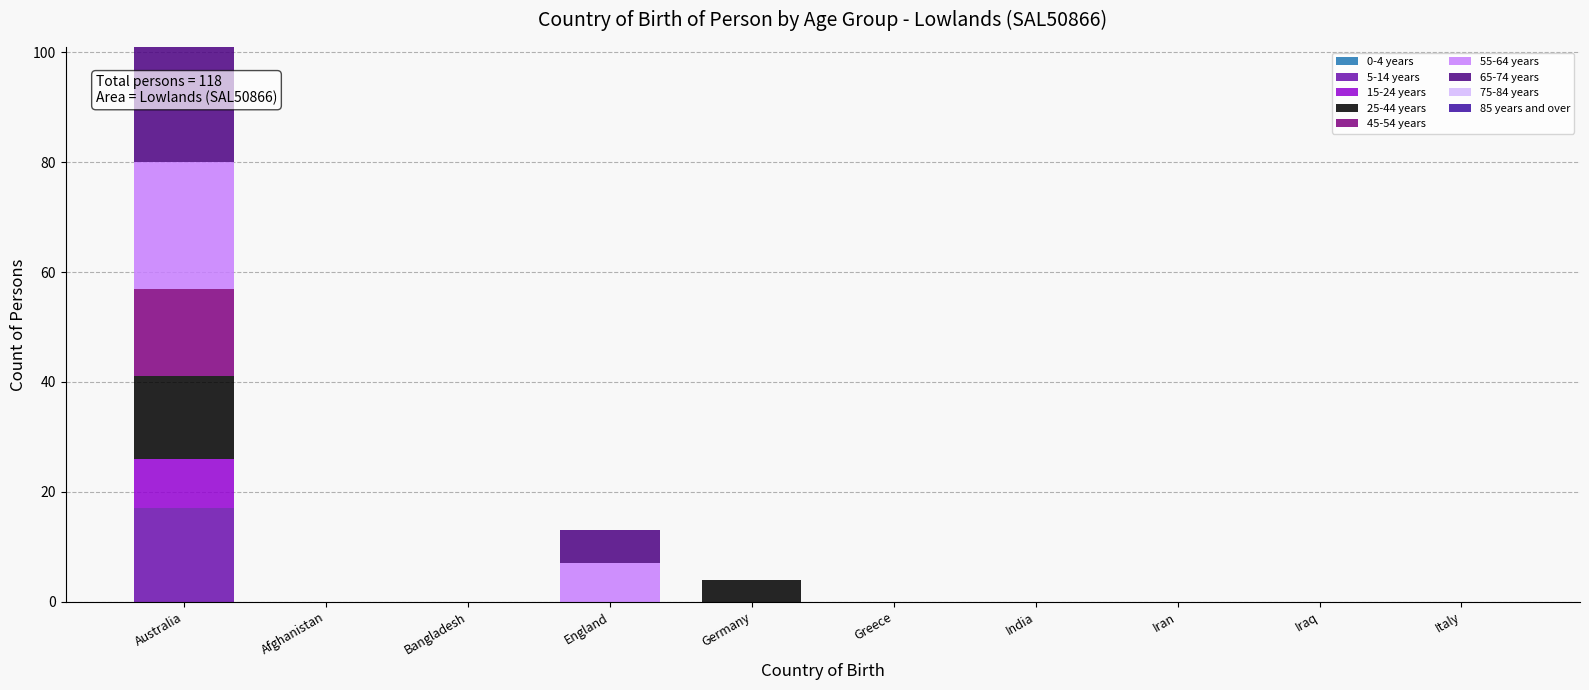

The 25-44 years series shows 0 at Iran. True or false?

True